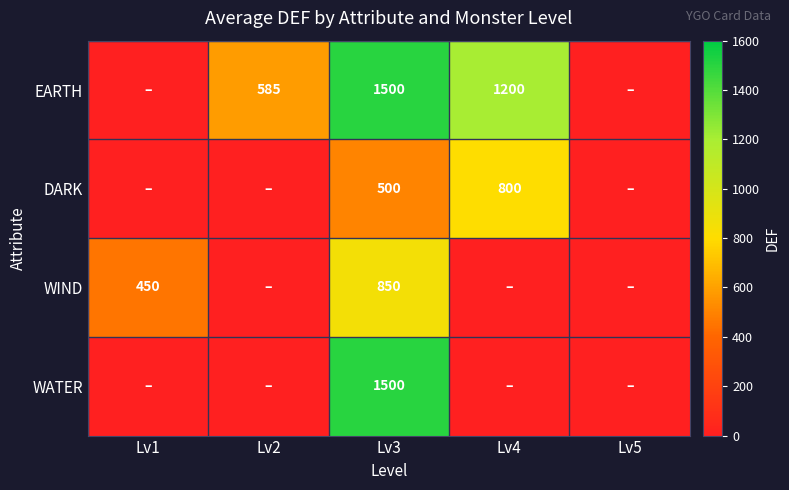

The WIND series shows 1317 at Lv3. True or false?

False